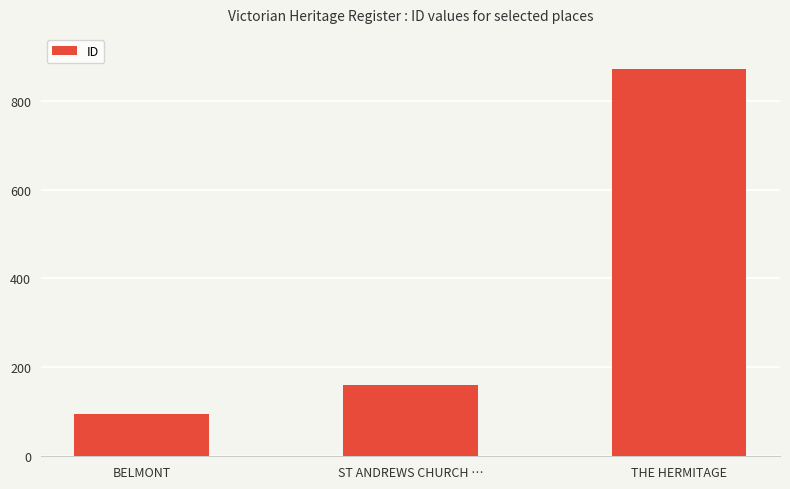

Which has a higher value, THE HERMITAGE or BELMONT?

THE HERMITAGE